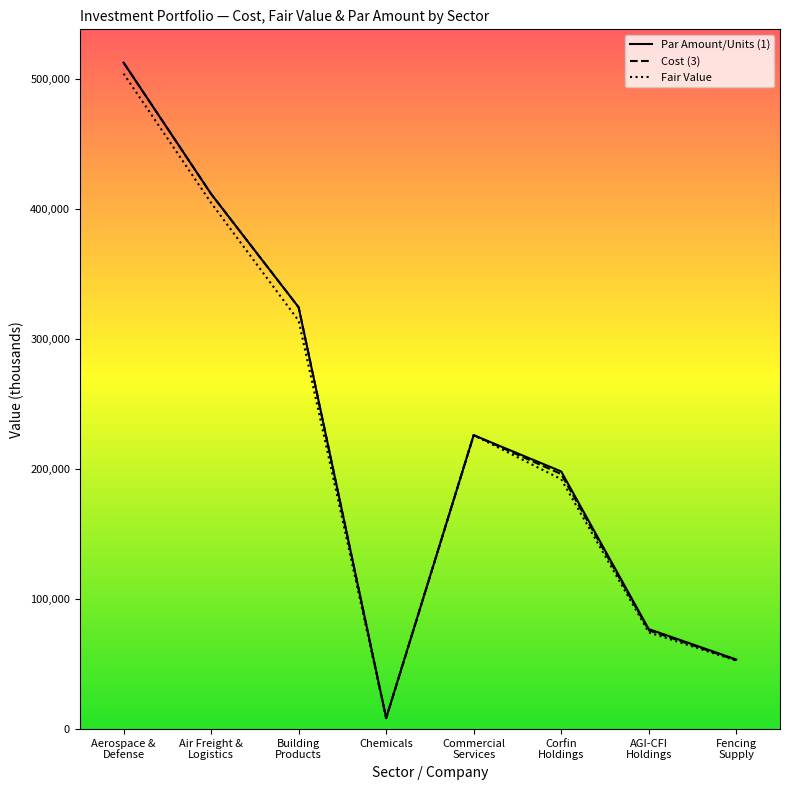

At which category does Par Amount/Units (1) reach its first local peak?

Commercial
Services